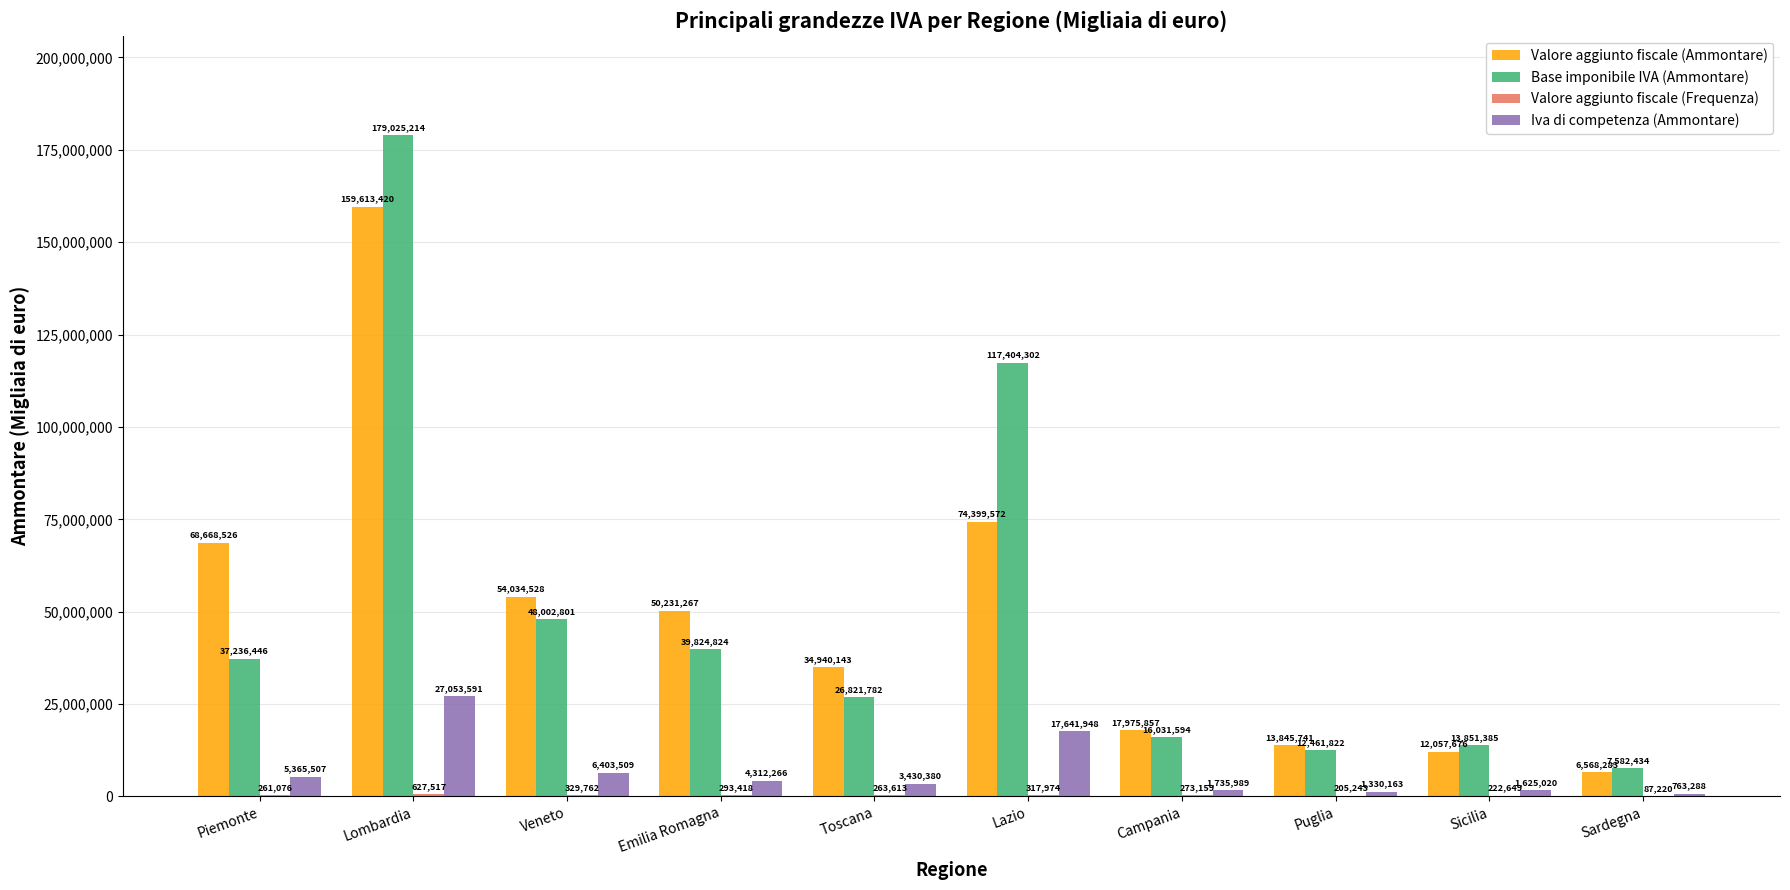

Which series changed the most between Campania and Sicilia?

Valore aggiunto fiscale (Ammontare)